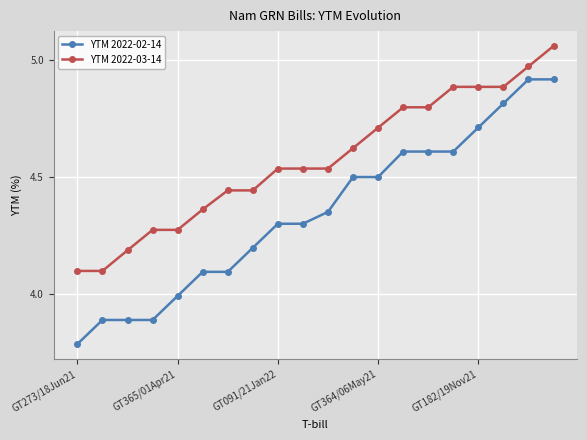

True or false: YTM 2022-03-14 and YTM 2022-02-14 cross at least once.

False